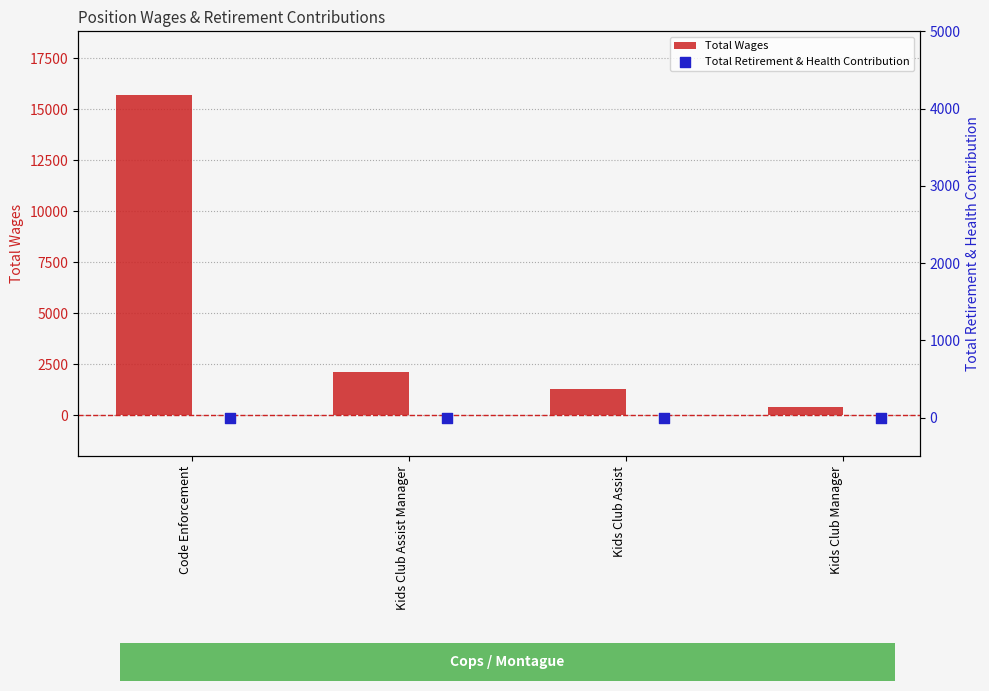

What are all the series names shown in the legend?

Total Wages, Total Retirement & Health Contribution